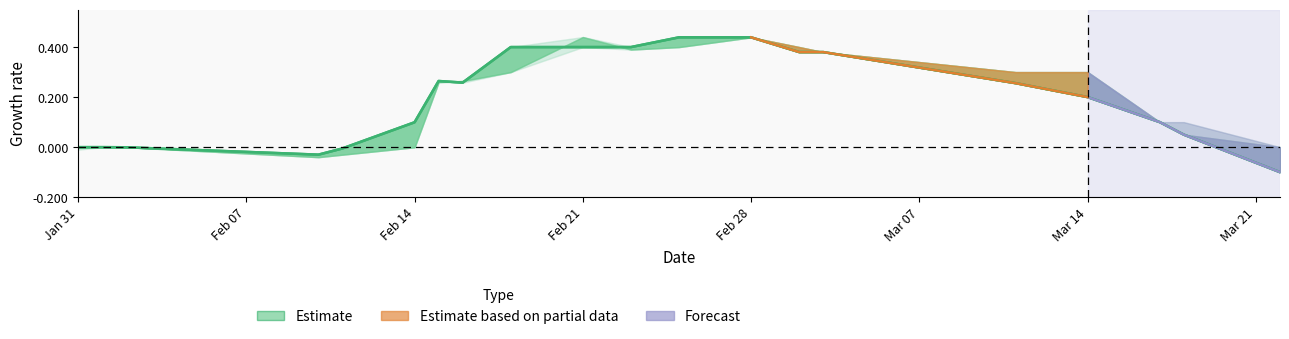

How many values in High are below zero?

4